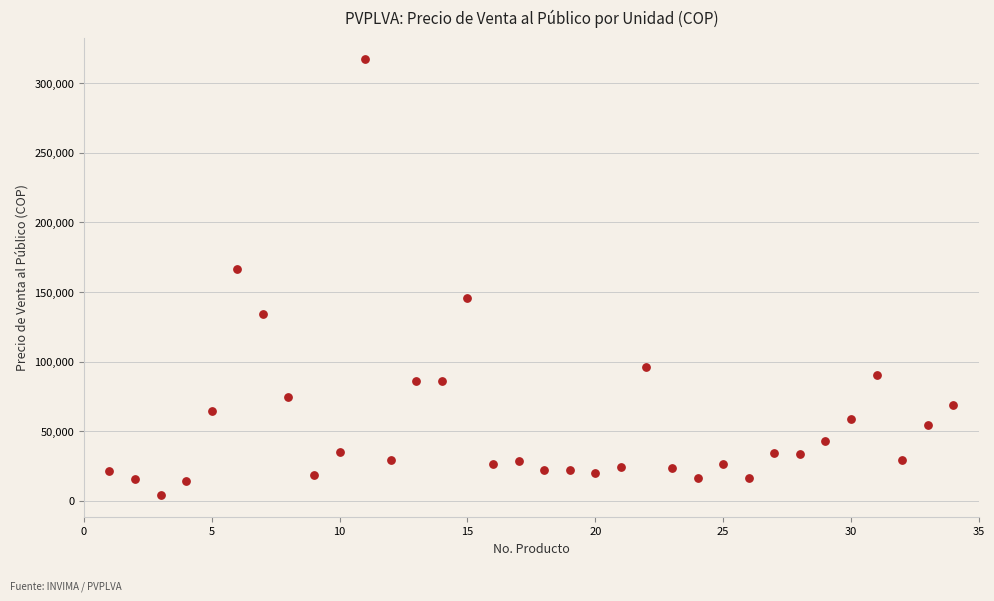

What is the range of X values (max minus min)?

33.0